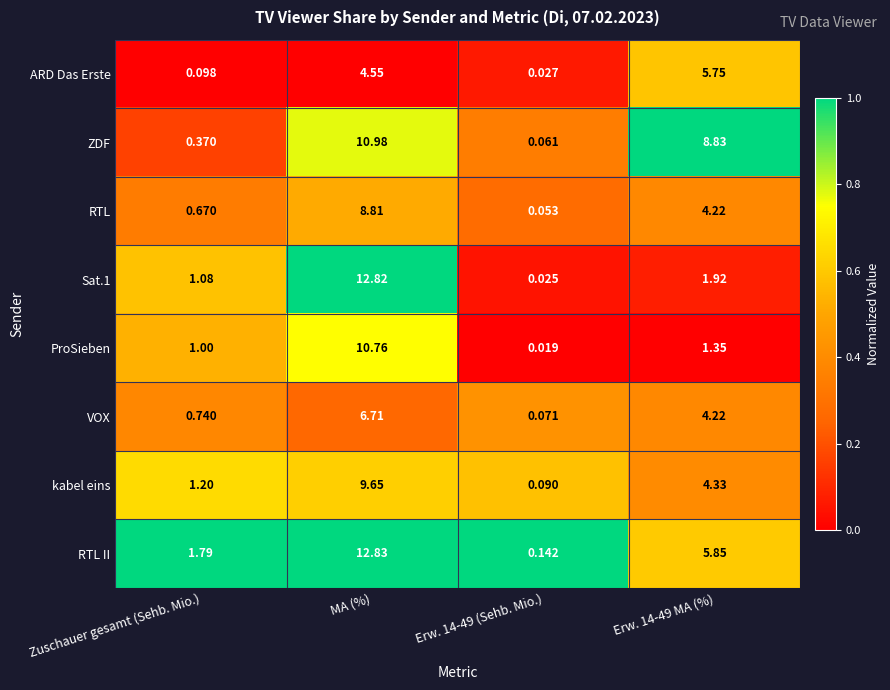

At which category does the chart reach its peak across all series?

MA (%)